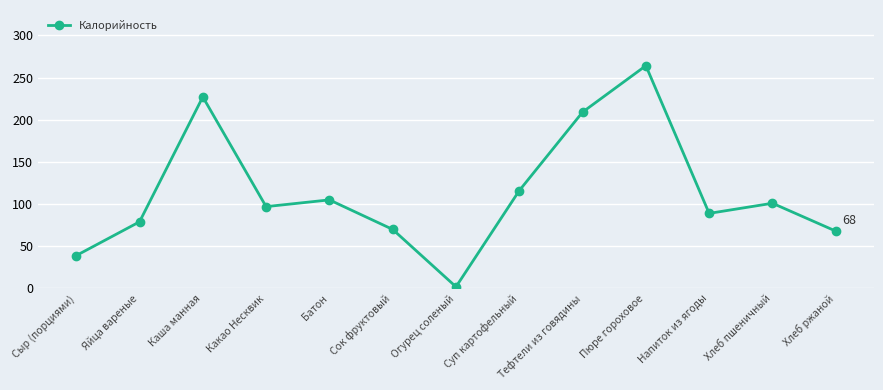

Count the number of data series in this chart.

1